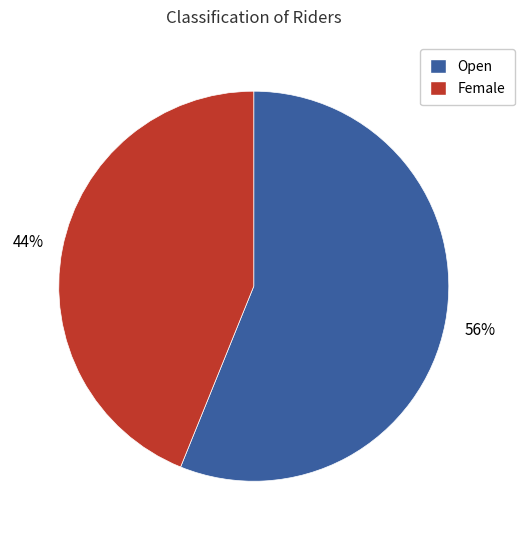

Which category has the biggest portion of the pie?

Open